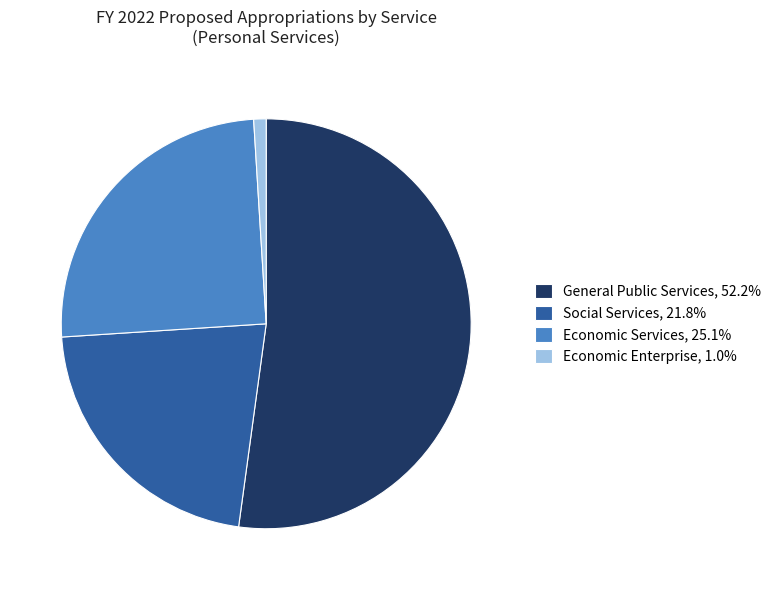

The Economic Enterprise slice represents 1% of the pie. True or false?

True